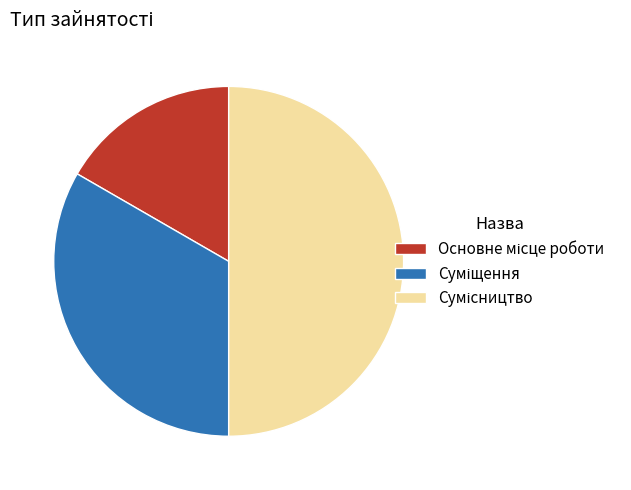

Which slice is the largest?

Сумісництво